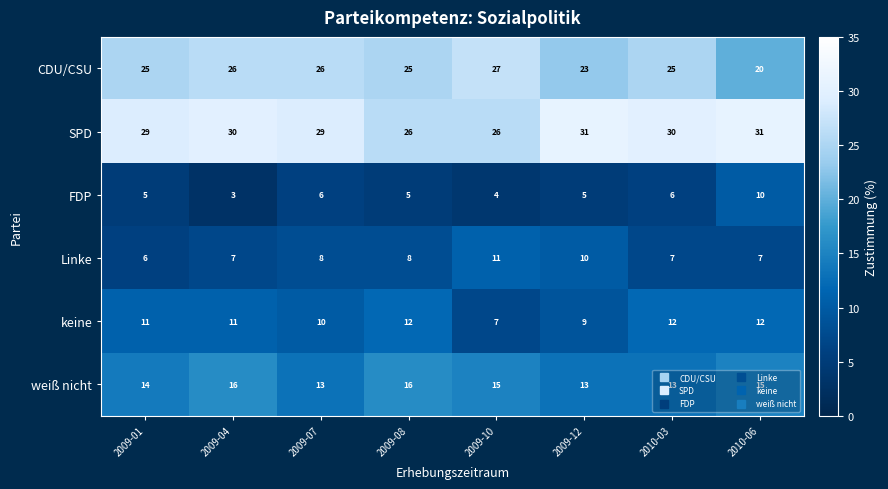

At 2009-04, list the series in order from smallest to largest.

FDP, Linke, keine, weiß nicht, CDU/CSU, SPD